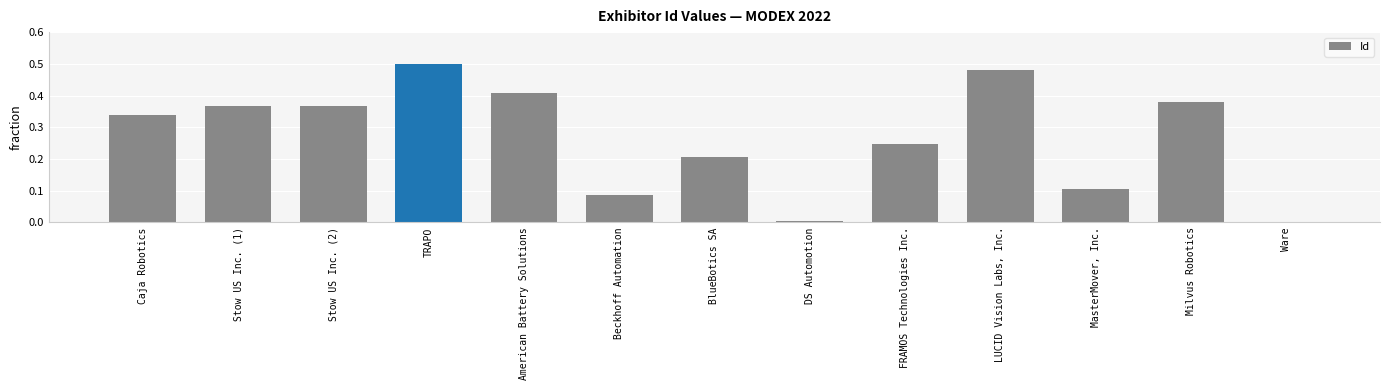

Between MasterMover, Inc. and TRAPO, which is larger?

TRAPO